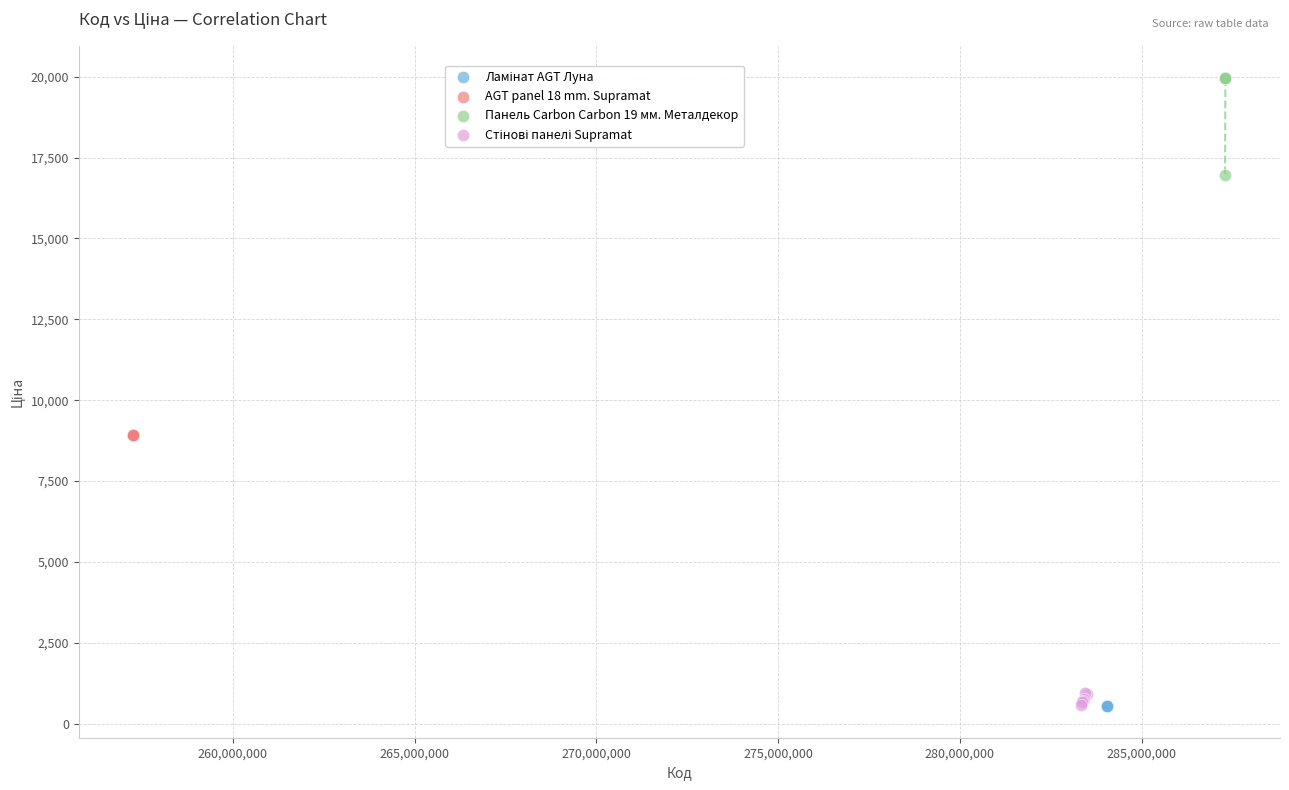

Which series reaches the maximum Y coordinate?

Панель Carbon Carbon 19 мм. Металдекор